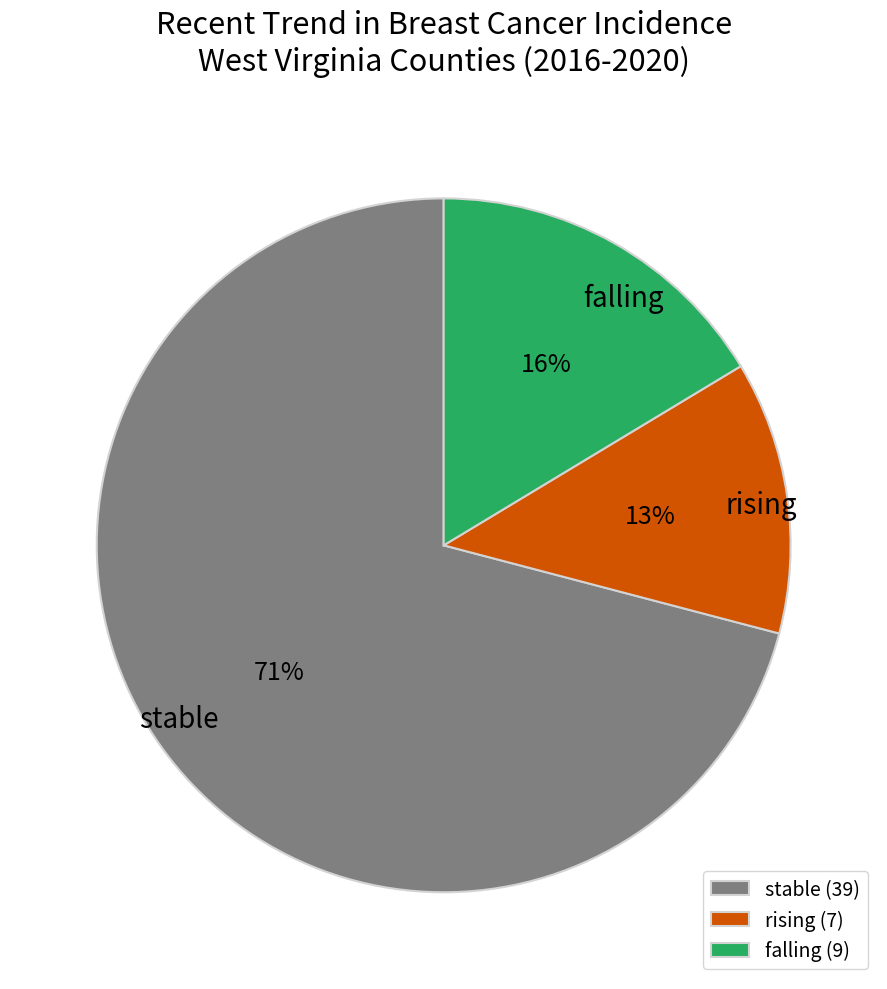

To the nearest percent, what portion does falling represent?

16%